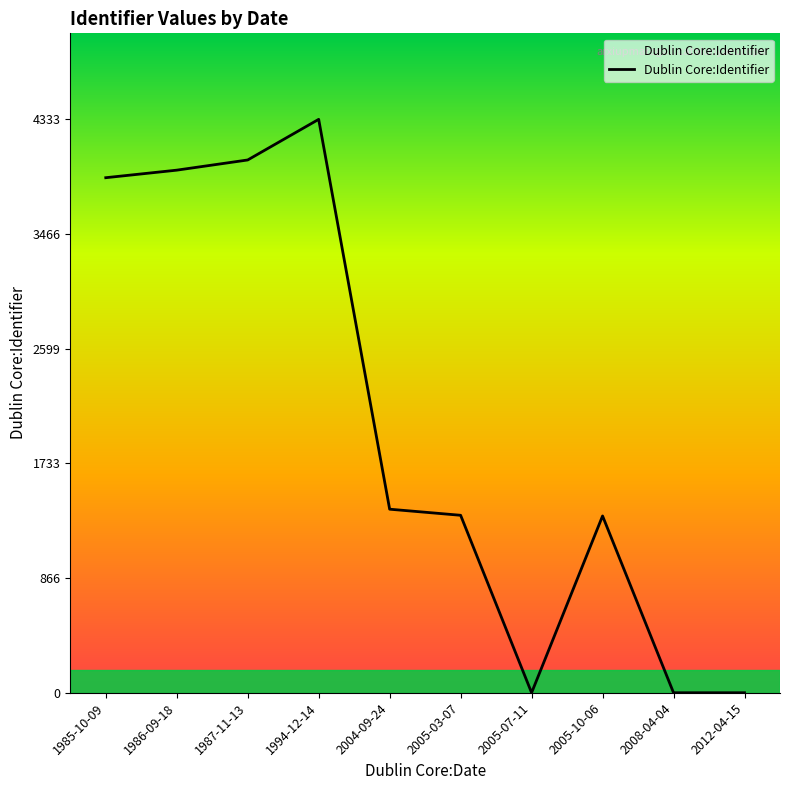

What is the average value?

2026